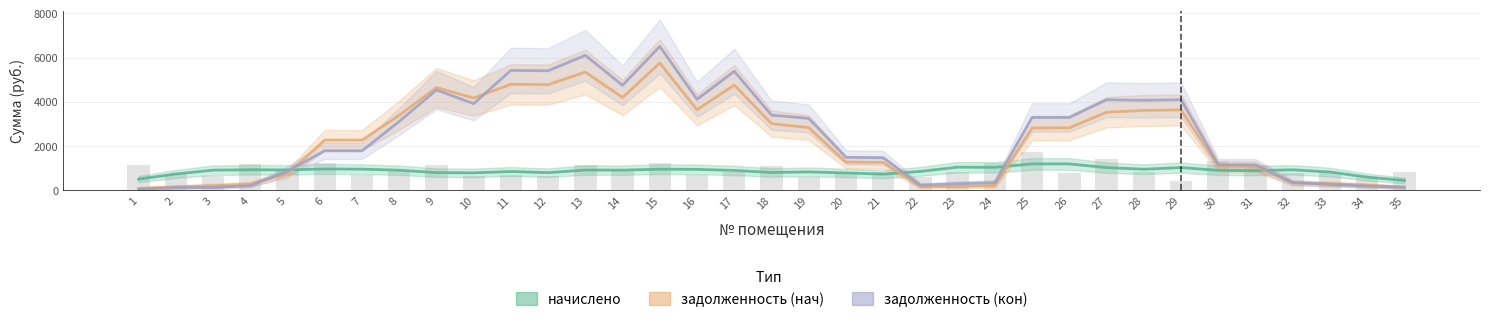

Which series has the largest total across all categories?

задолженность (кон)